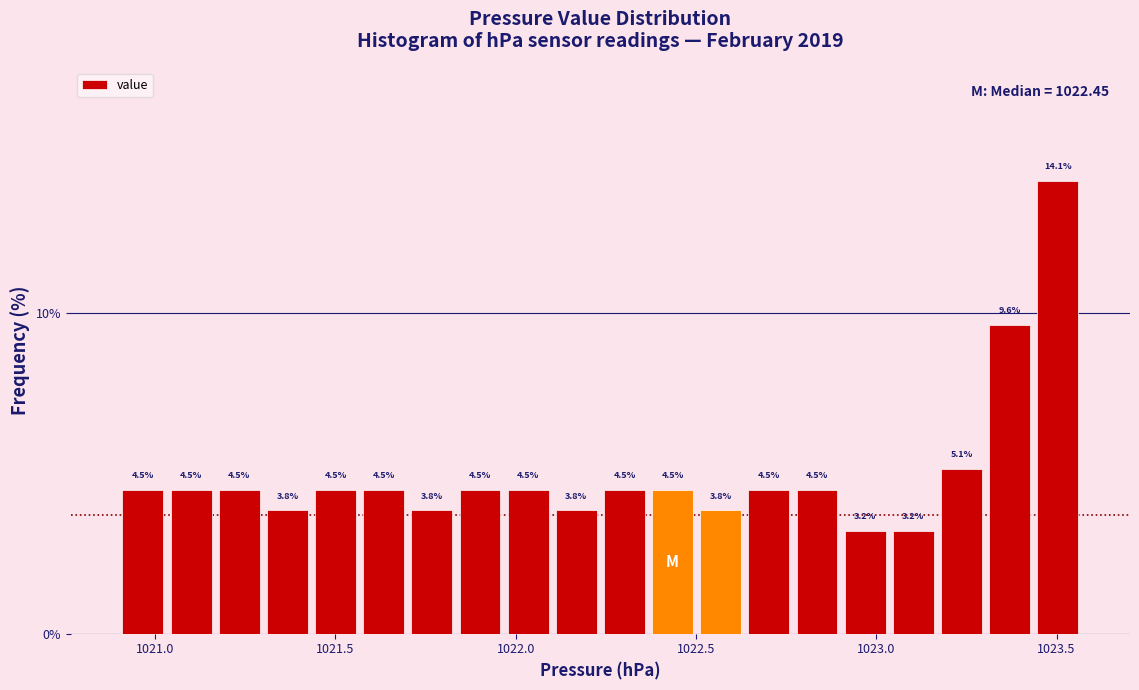

Around what value on the x-axis is the tallest bar? Give the approximate position of its centre, as read against the axis.

1023.50